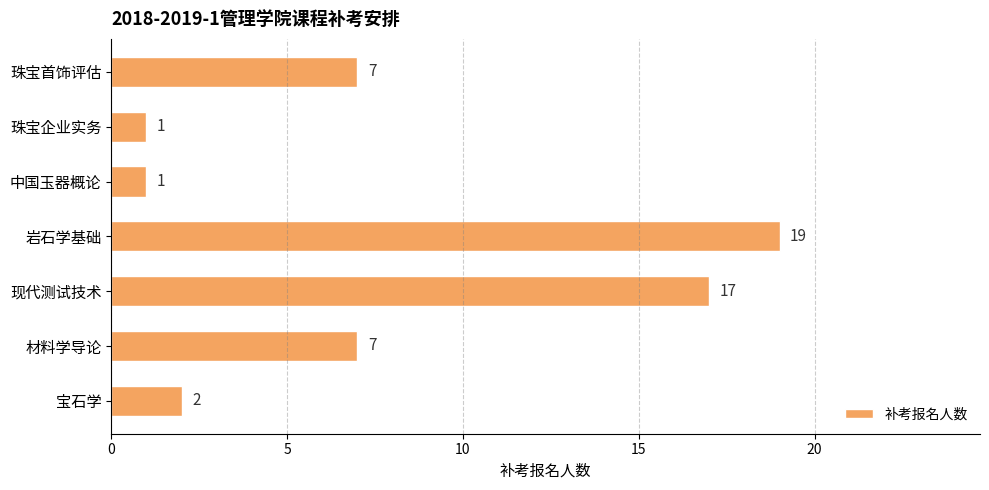

Reading bottom to top, list all the values displayed in this chart.

宝石学=2	材料学导论=7	现代测试技术=17	岩石学基础=19	中国玉器概论=1	珠宝企业实务=1	珠宝首饰评估=7